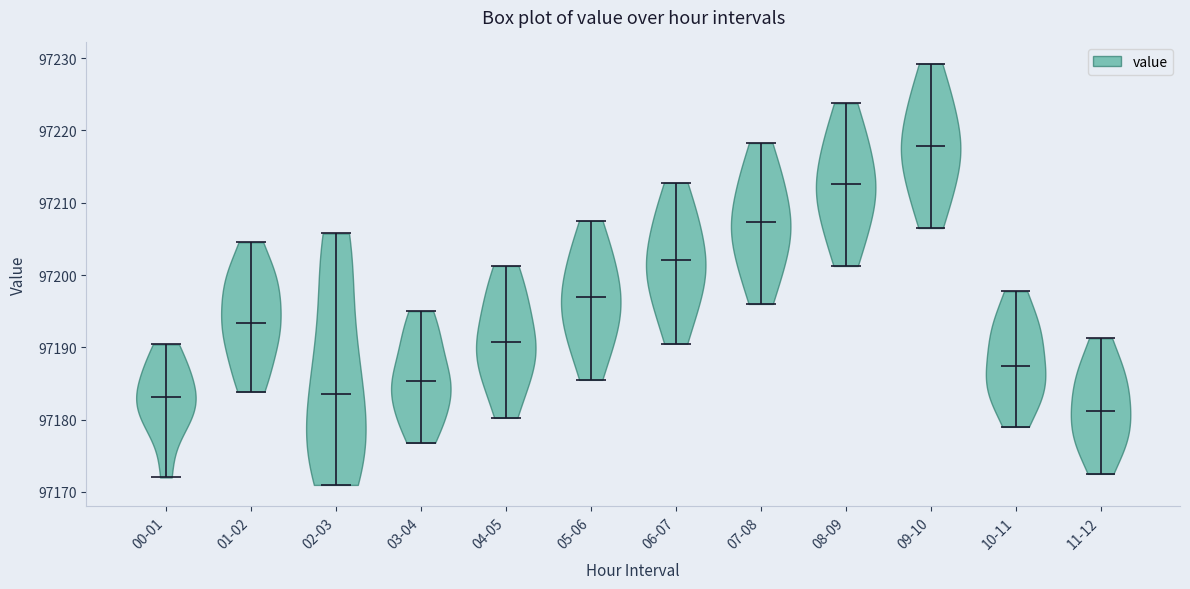

What is the highest point the violin for 02-03 reaches on the y-axis? The values are not printed on the chart, so give them approximately, as read against the axis.

97206